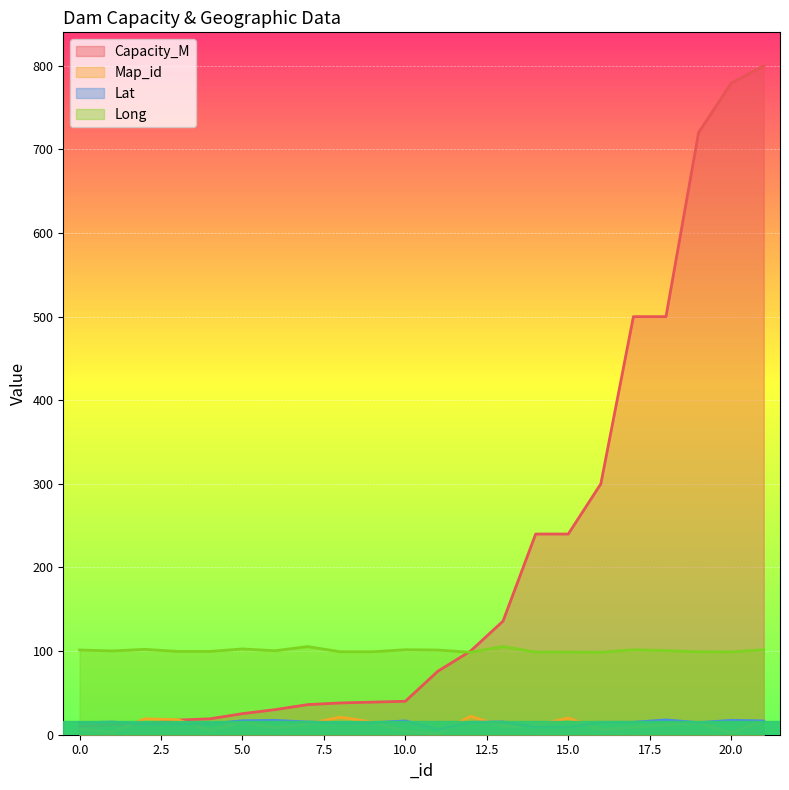

Which series has the largest range (max minus min)?

Capacity_M